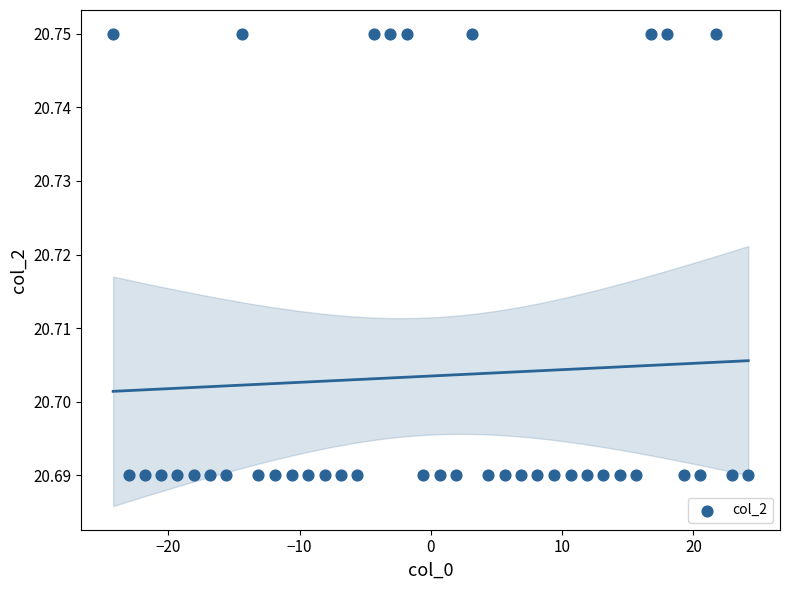

What is the range of X values (max minus min)?

48.4